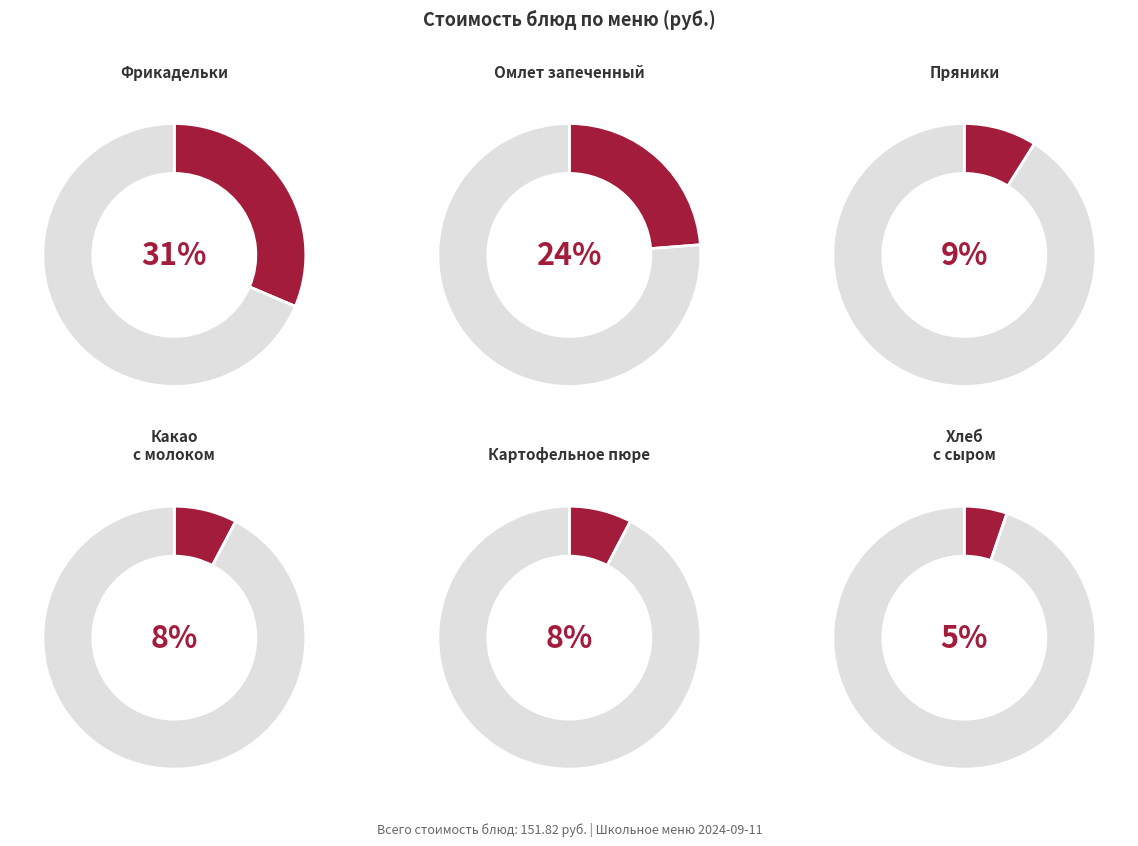

What percentage is the Фрикадельки slice, to the nearest percent?

31%